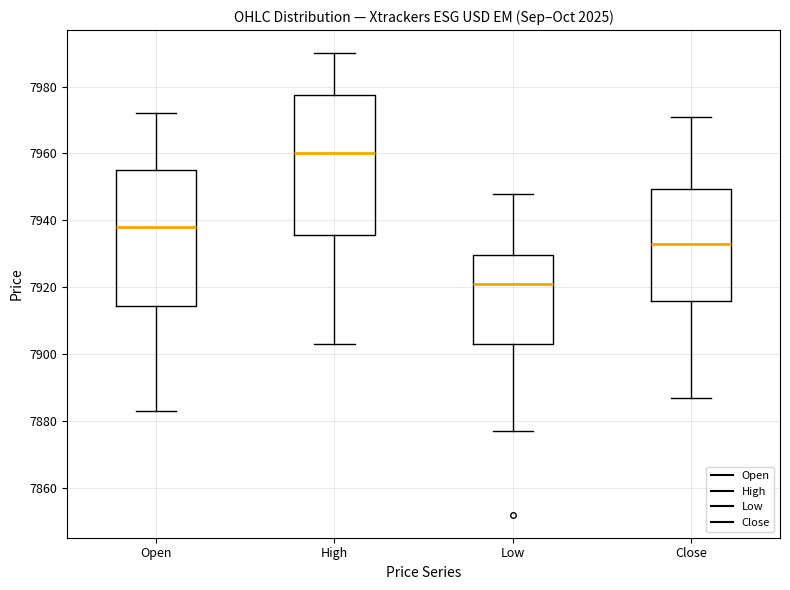

Reading left to right, transcribe this box plot: for each box, give where its median line is, the range the box spans, and where its two whiskers end, as read against the y-axis. The values are not printed on the chart, so give them approximately, as read against the axis.

Open: median 7938, box 7914 to 7956, whiskers 7884 to 7972
High: median 7960, box 7936 to 7978, whiskers 7904 to 7990
Low: median 7922, box 7904 to 7930, whiskers 7878 to 7948
Close: median 7934, box 7916 to 7950, whiskers 7888 to 7972